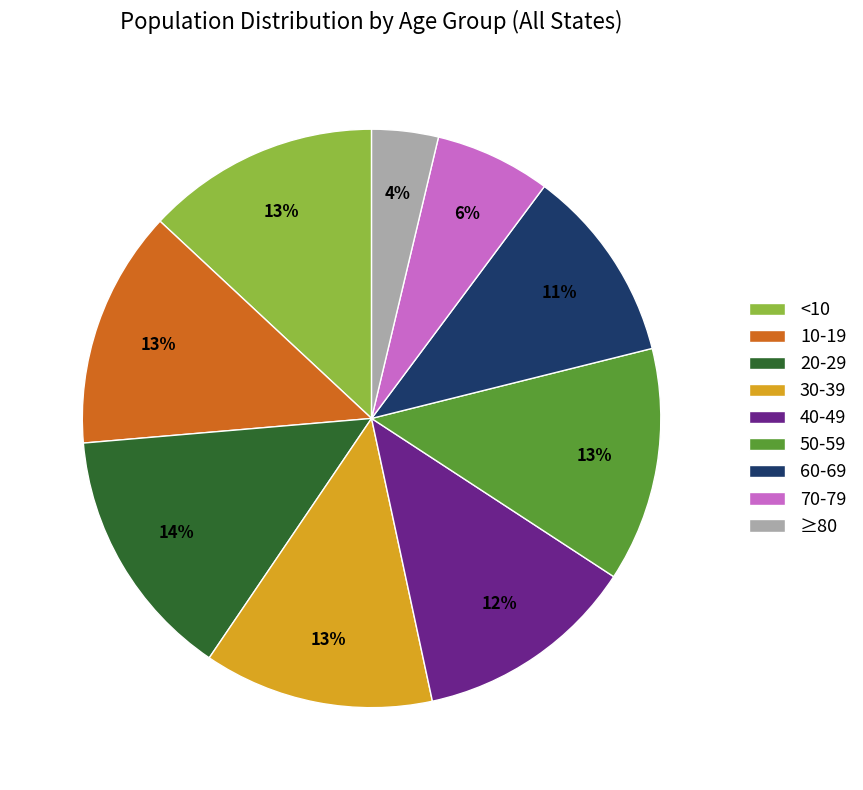

Is there a majority slice in this chart?

No